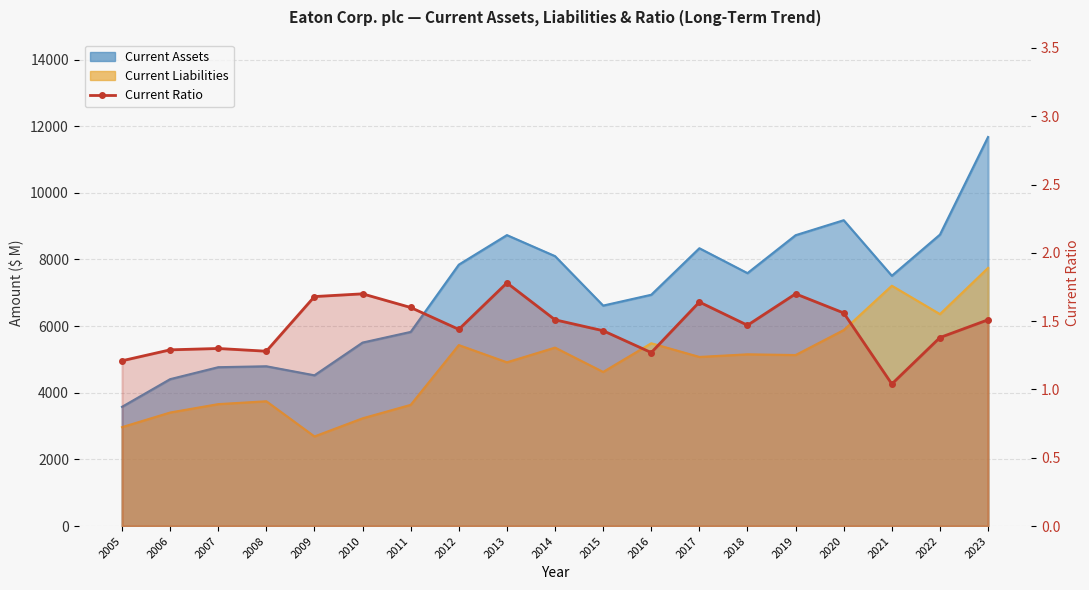

Is it true that the value at 2009 is 1.7?

True